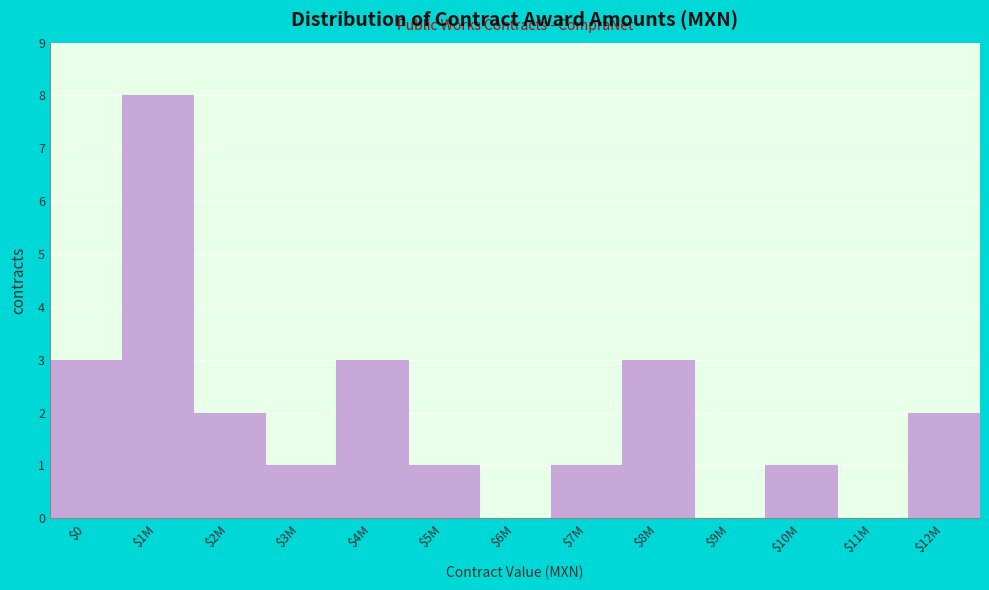

What is the sum of all values?

25